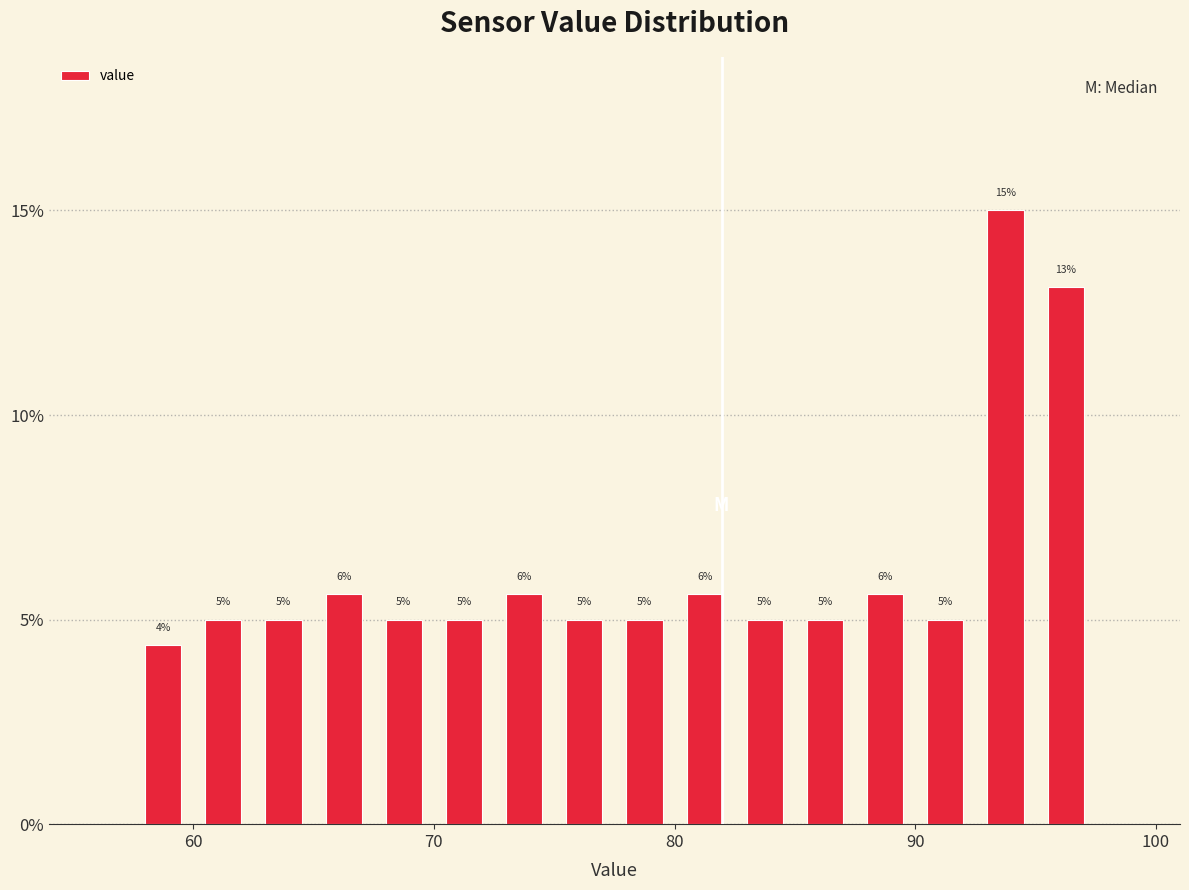

Read against the x-axis, roughly where is the centre of the tallest bar?

94